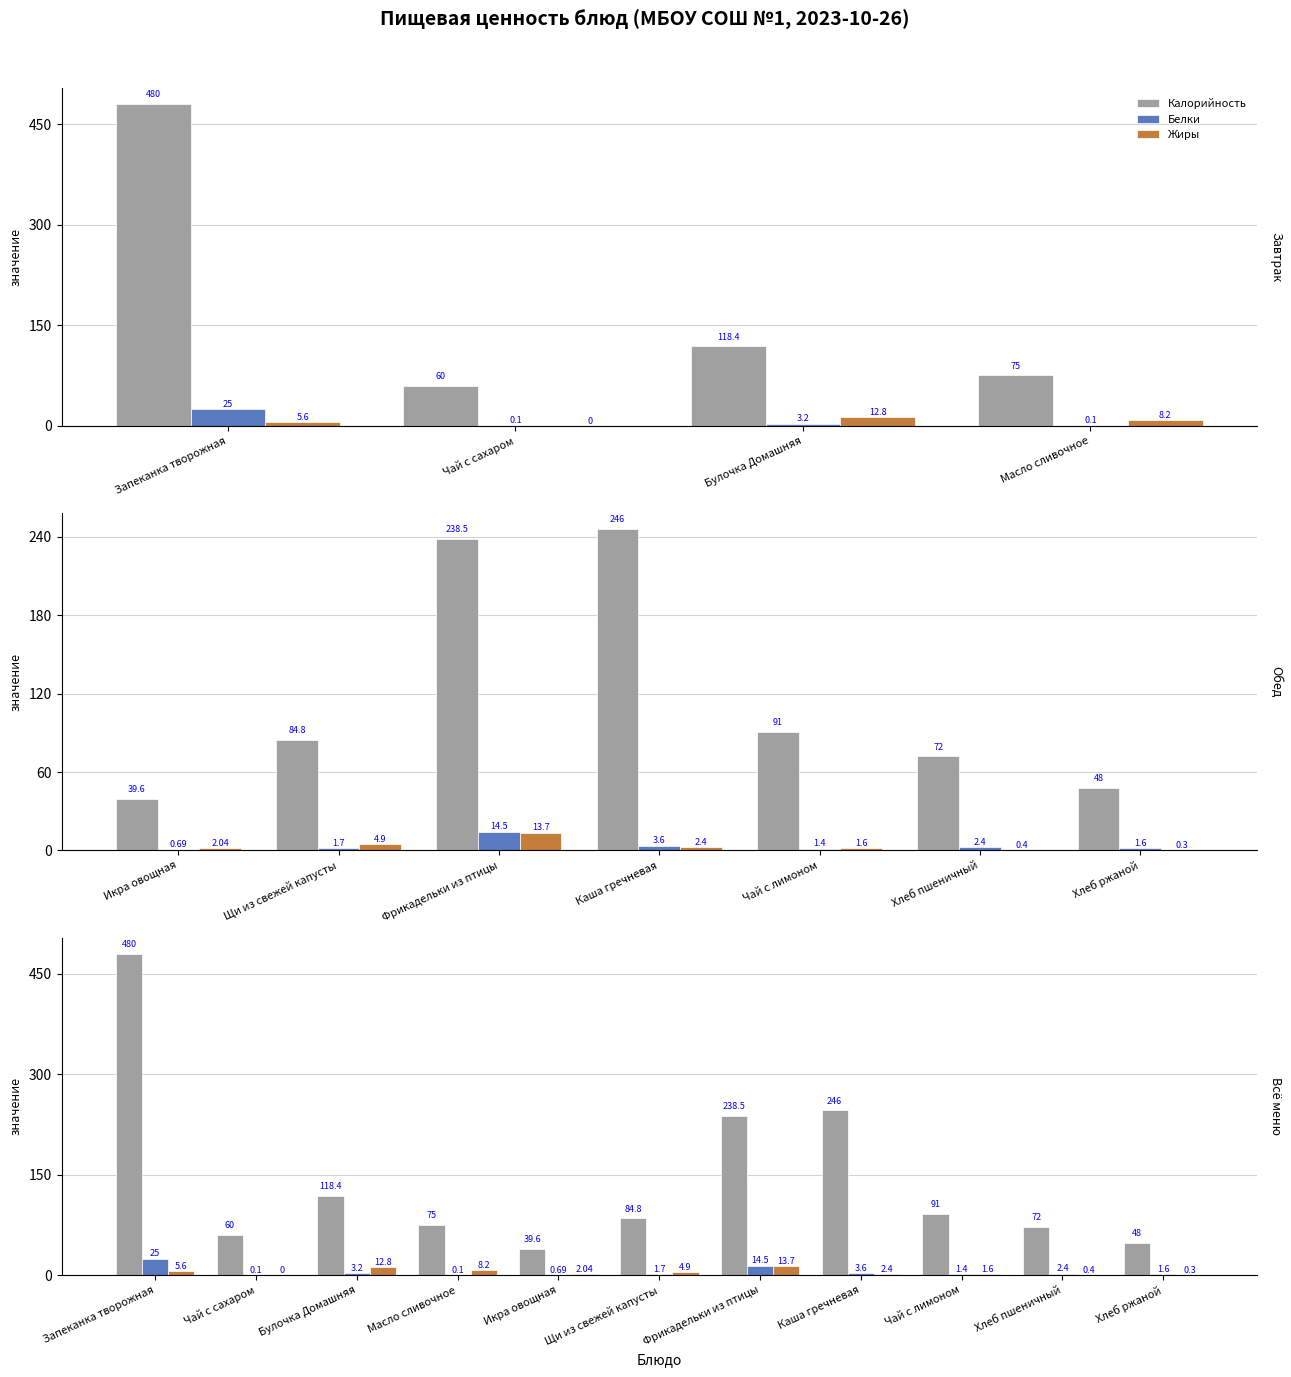

True or false: Жиры has a value of 2.8 at Икра овощная.

False